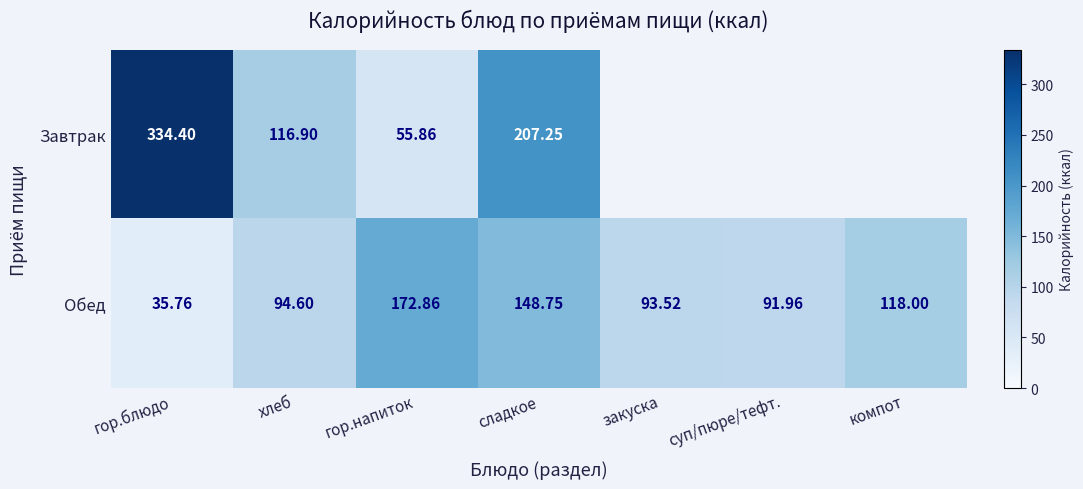

The Обед series shows 18.9 at гор.блюдо. True or false?

False